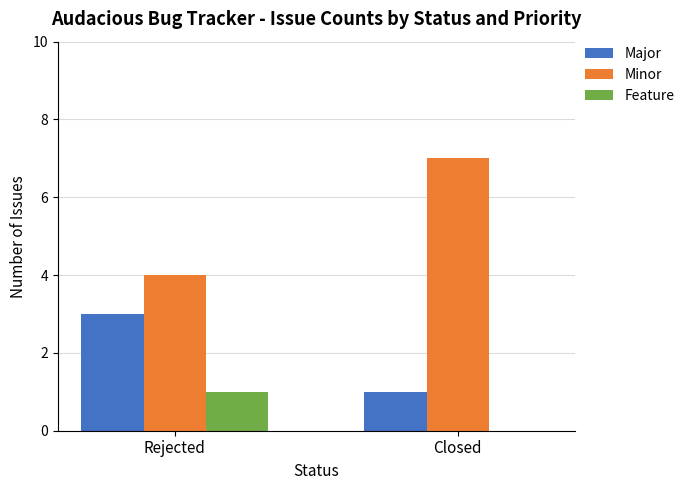

How many categories are shown in the chart?

2